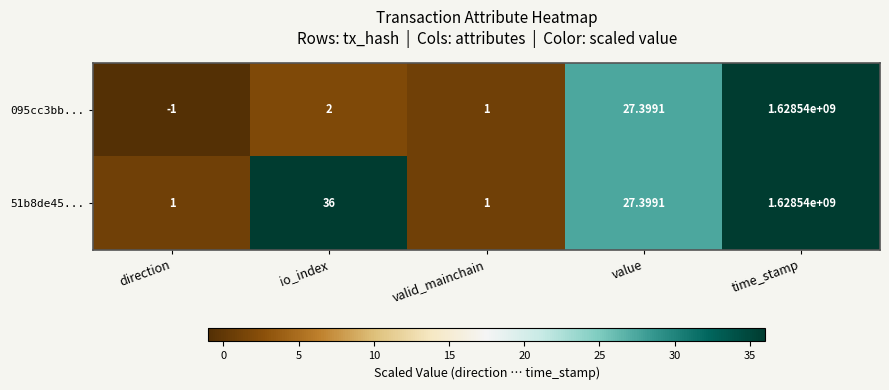

How many data points in 51b8de45... are less than 27?

2